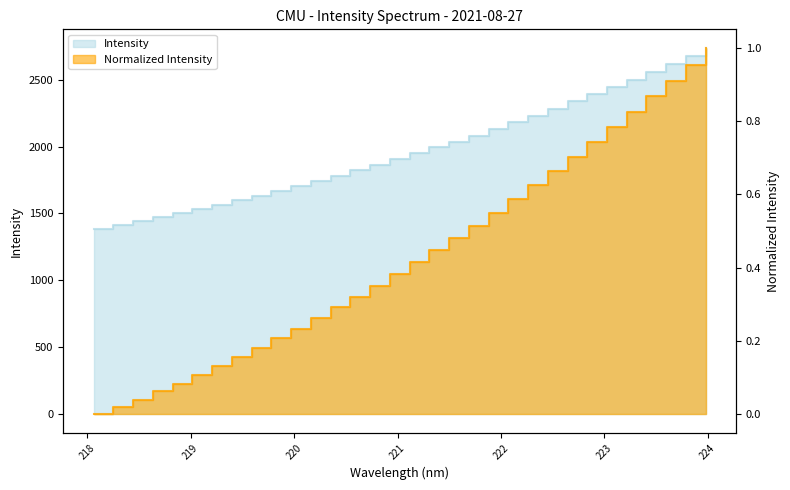

Reading right to left, list all the values displayed in this chart.

2737.6	2675.5	2616.5	2558.2	2499.9	2445.8	2390.5	2336.8	2283.1	2230.7	2180.2	2130.4	2081.2	2037.2	1994.0	1948.3	1903.7	1861.8	1821.5	1782.0	1742.3	1703.8	1668.0	1632.6	1598.9	1565.3	1532.0	1501.5	1472.7	1442.0	1414.5	1387.7